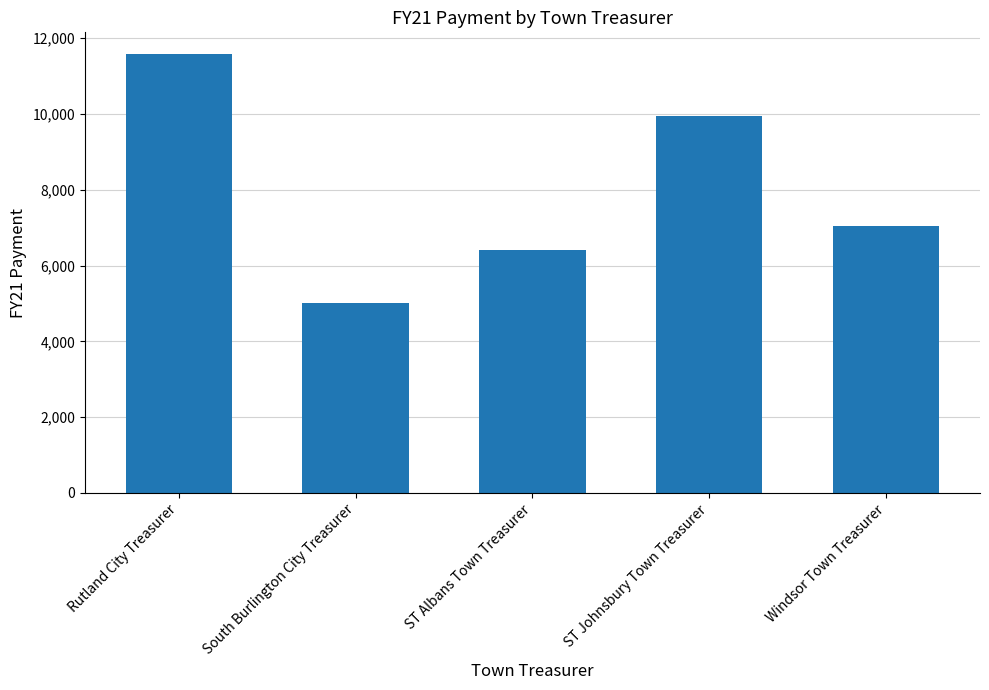

Which label corresponds to the smallest value in the chart?

South Burlington City Treasurer